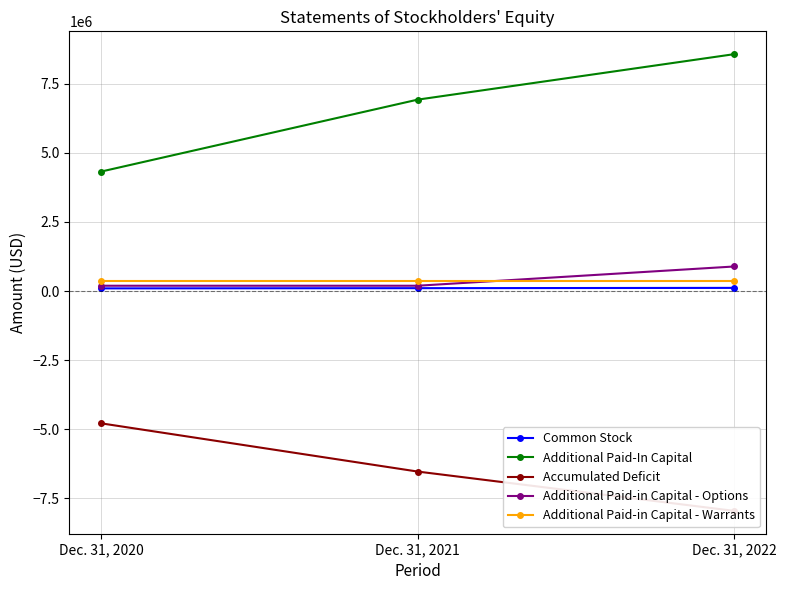

What is the sum of the Additional Paid-in Capital - Options values at Dec. 31, 2021 and Dec. 31, 2022?

1079423